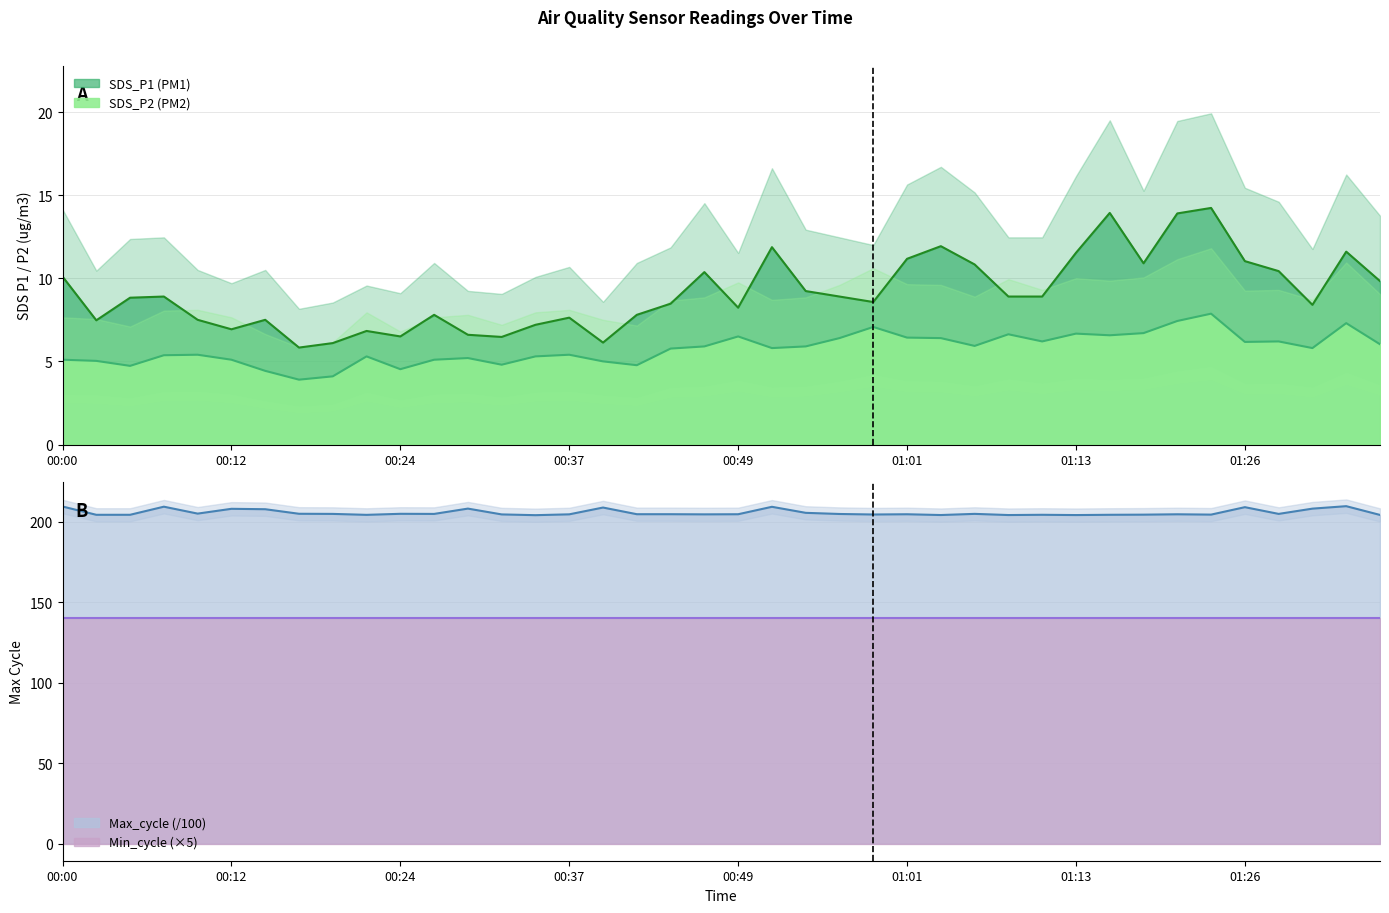

What is the total value across all series at 00:24?

215.8